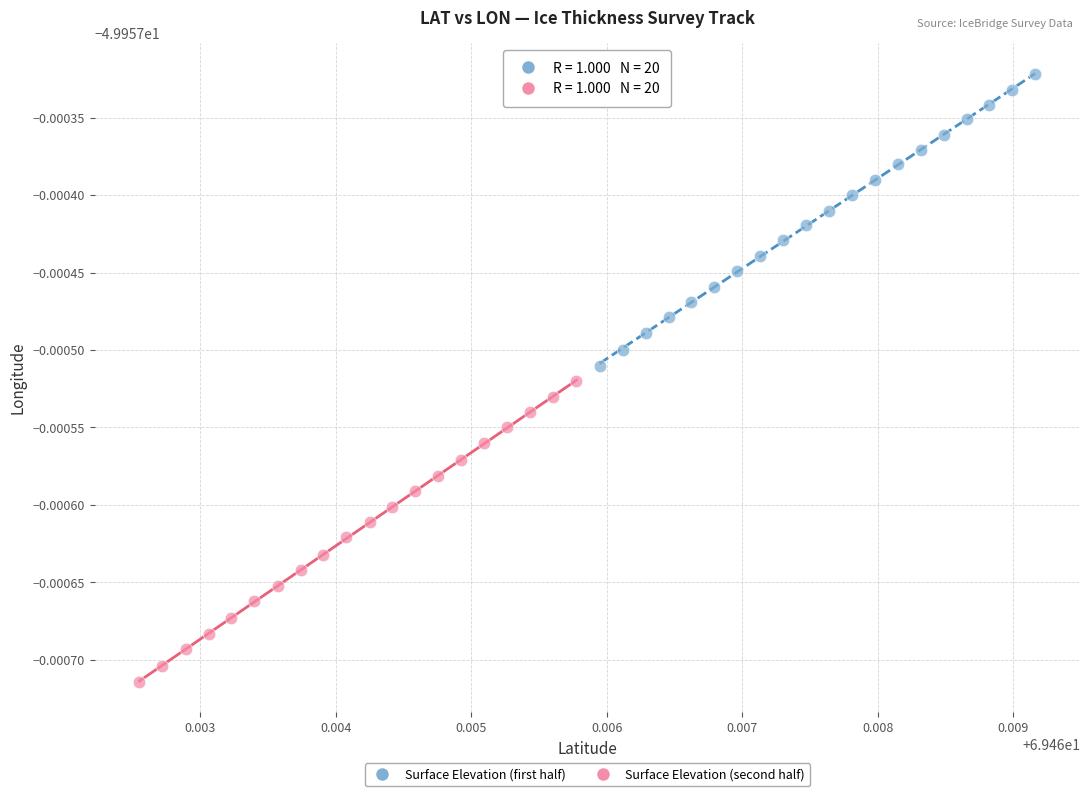

What are all the series names shown in the legend?

Surface Elevation (first half), Surface Elevation (second half)